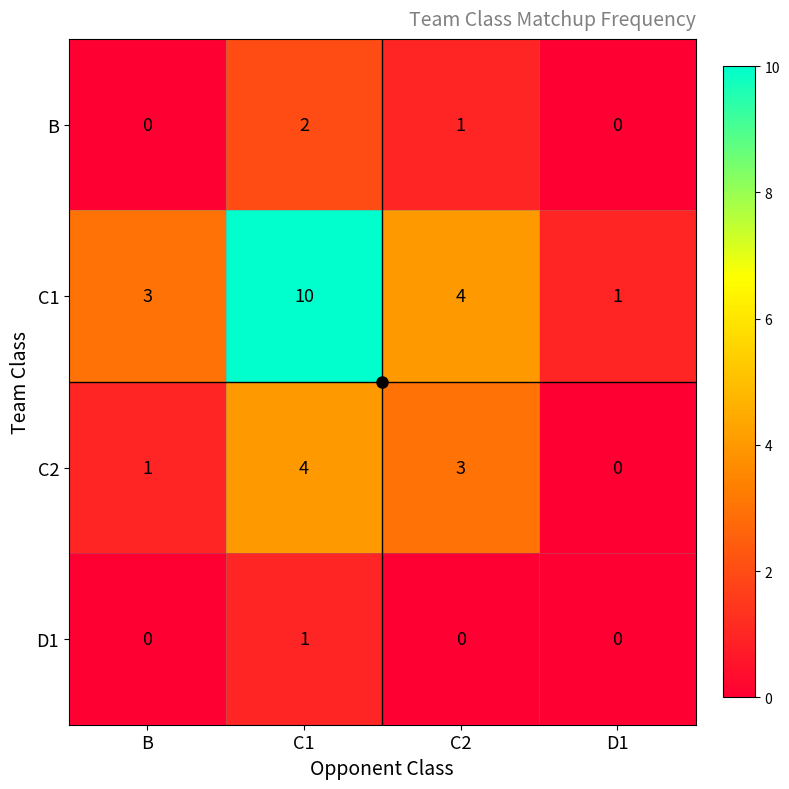

The value of C1 at D1 is 1. True or false?

True